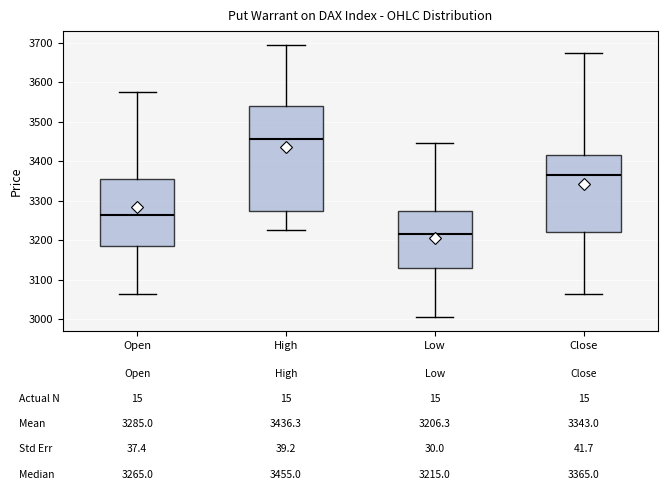

Comparing the boxes themselves (not the whiskers), which one is the tallest?

High